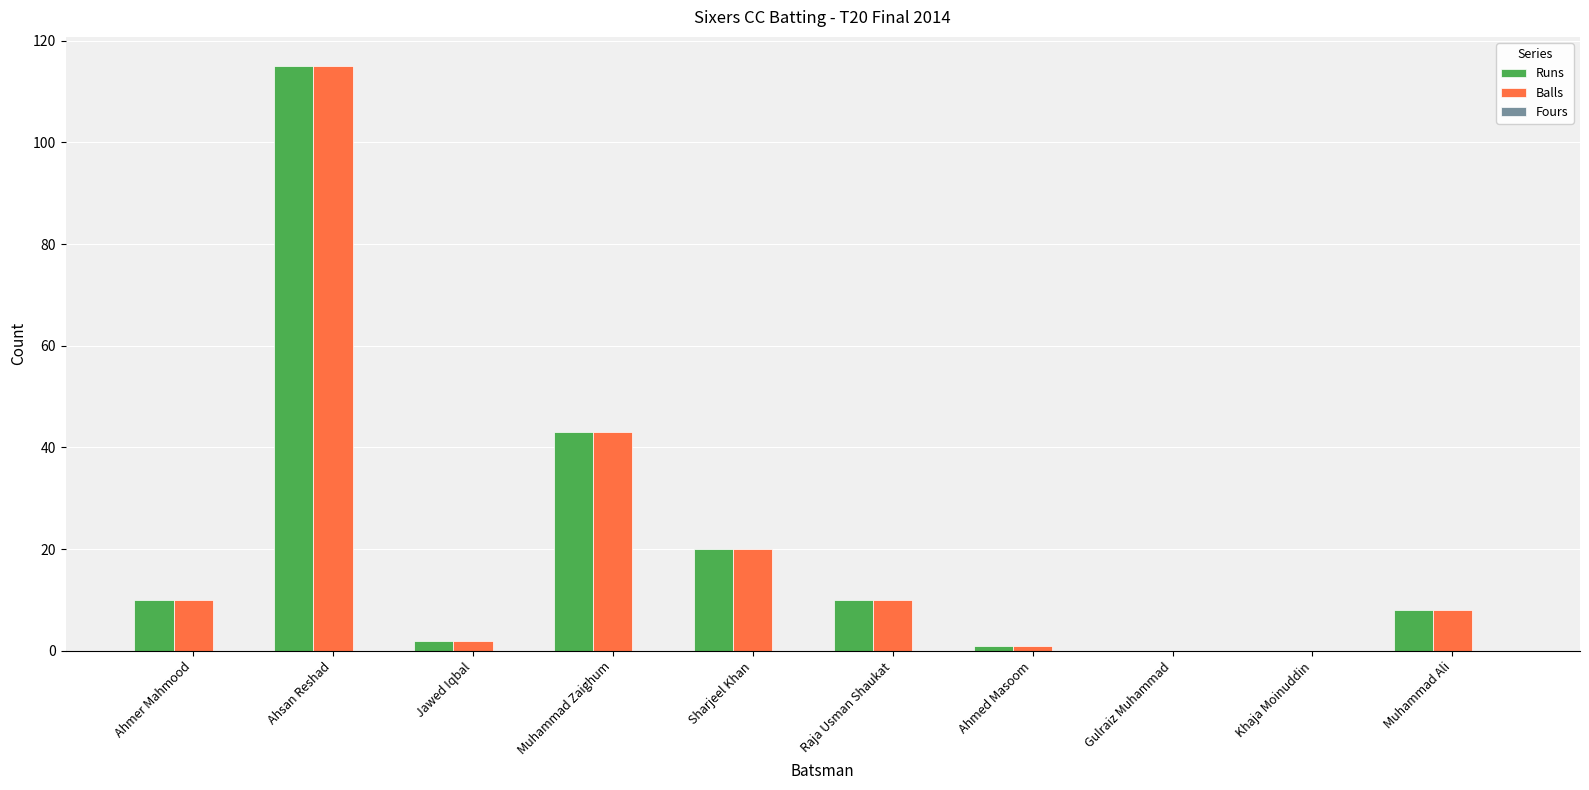

What is the greatest value displayed?

115